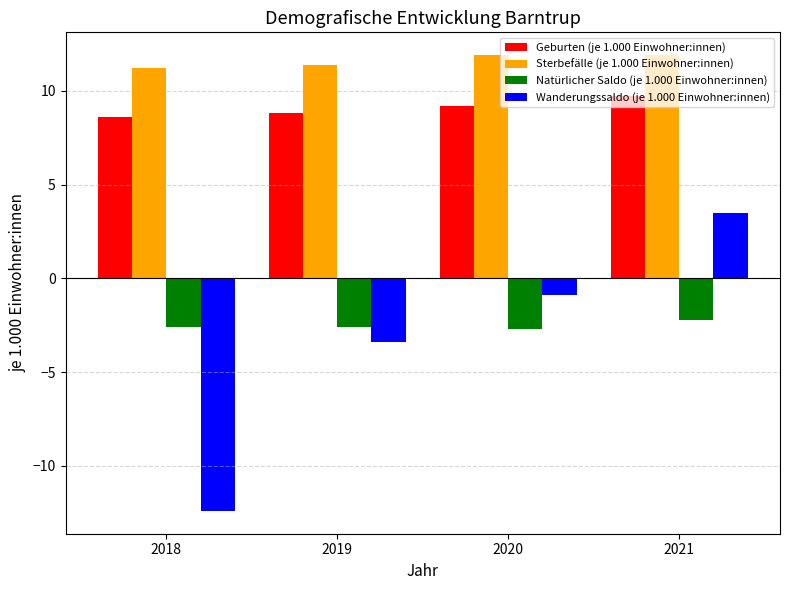

Which series has the largest range (max minus min)?

Wanderungssaldo (je 1.000 Einwohner:innen)